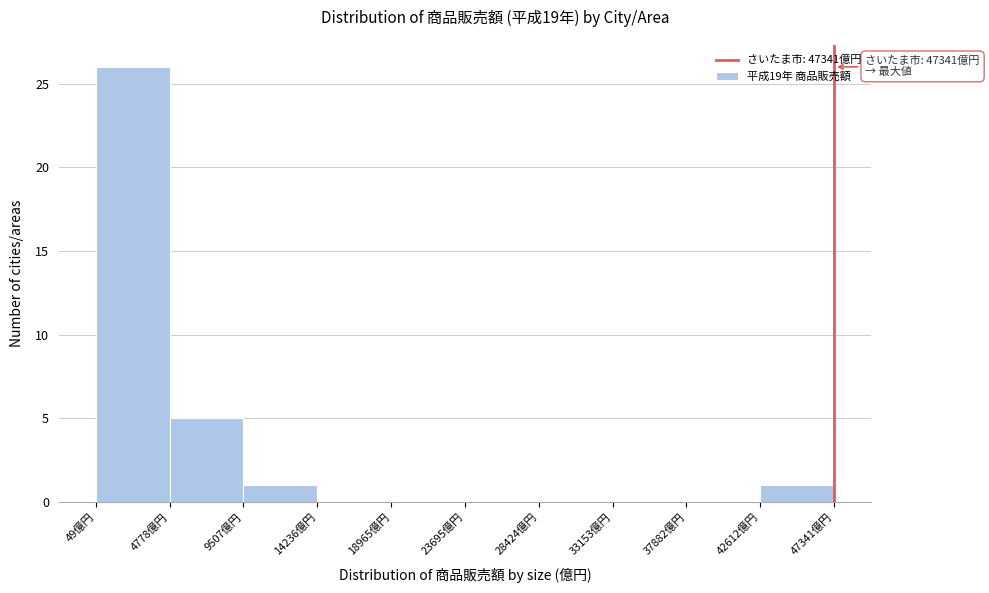

Over which range of the x-axis is the bar tallest?

0 to 5000